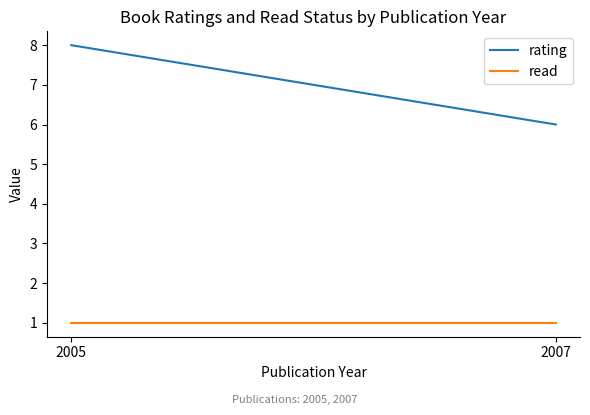

Reading left to right, list all the values displayed in this chart.

rating: 2005=8	2007=6
read: 2005=1	2007=1